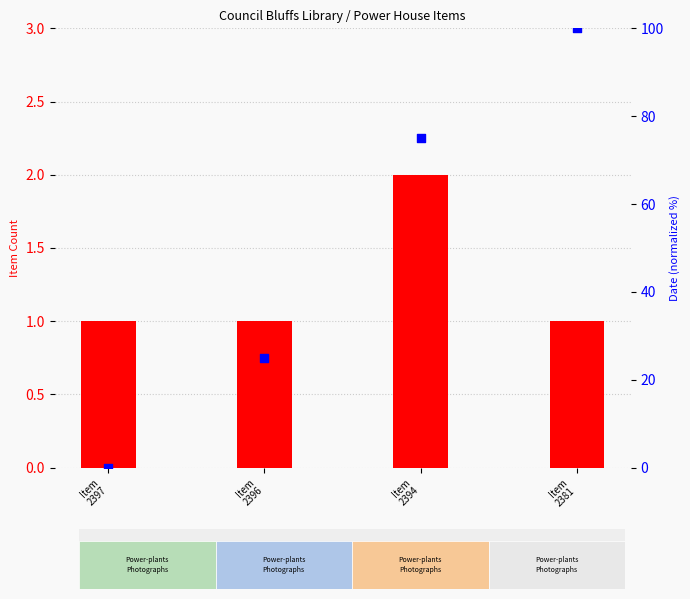

At which category is the sum across all series the highest?

Item
2381